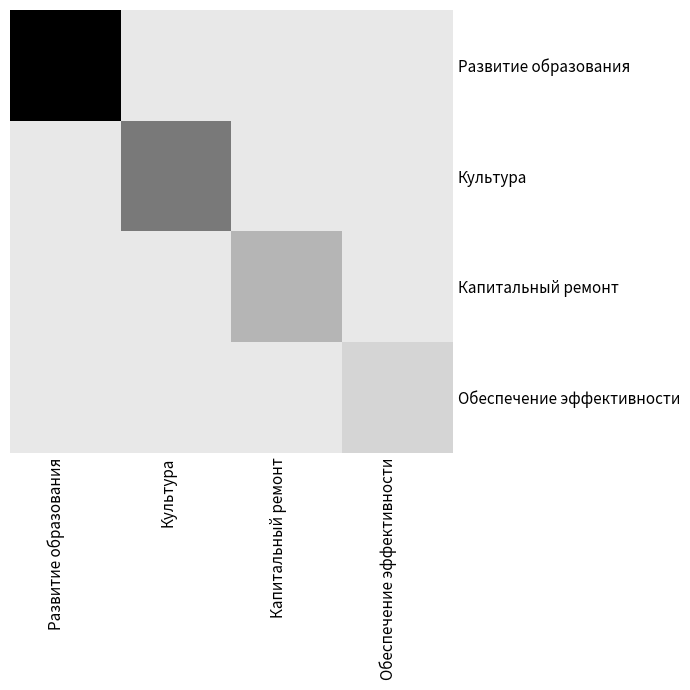

Reading left to right, list all the values displayed in this chart.

Развитие образования: Развитие образования=128700074.0	Культура=0.0	Капитальный ремонт=0.0	Обеспечение эффективности=0.0
Культура: Развитие образования=0.0	Культура=61317392.0	Капитальный ремонт=0.0	Обеспечение эффективности=0.0
Капитальный ремонт: Развитие образования=0.0	Культура=0.0	Капитальный ремонт=28277500.0	Обеспечение эффективности=0.0
Обеспечение эффективности: Развитие образования=0.0	Культура=0.0	Капитальный ремонт=0.0	Обеспечение эффективности=10528421.1